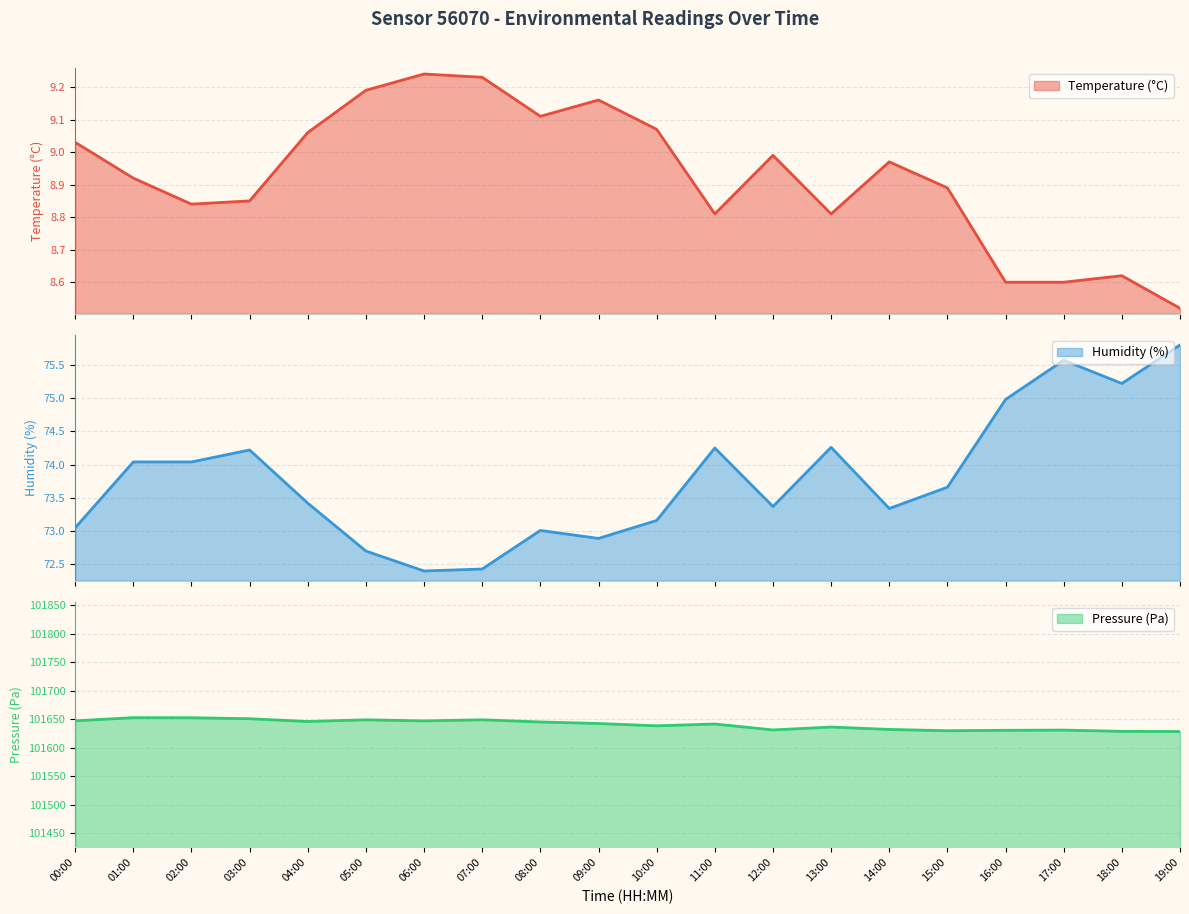

What is the sum of the humidity values at 03:00 and 13:00?

148.5